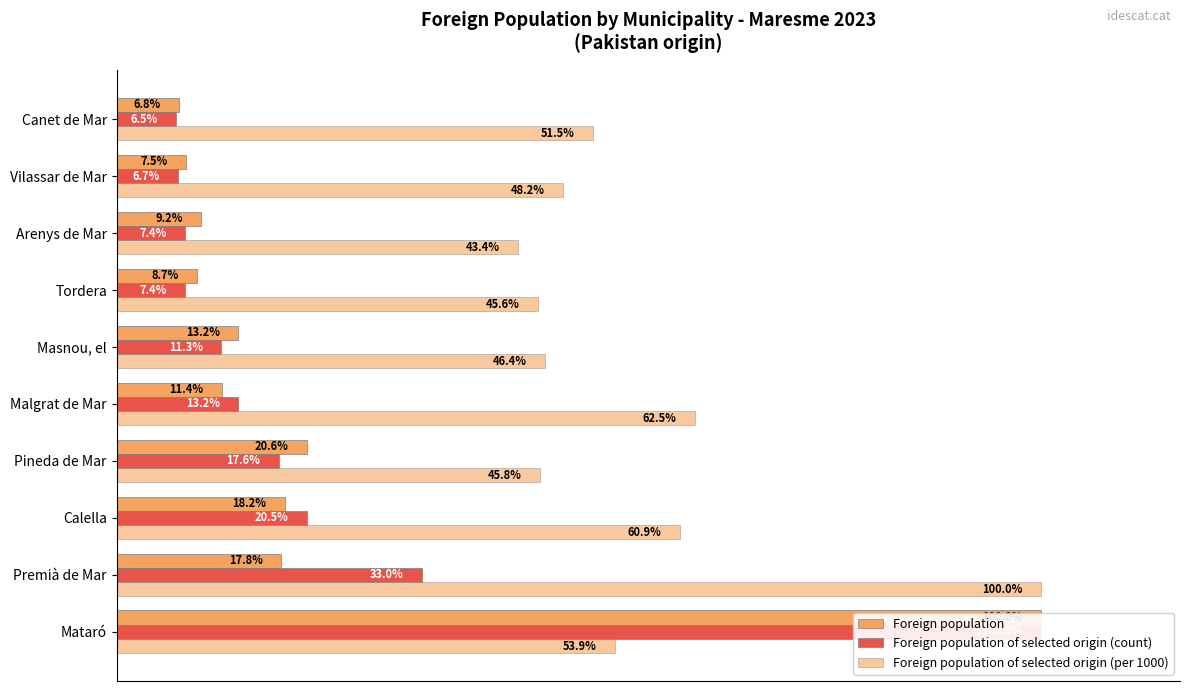

True or false: Foreign population has a value of 8.5 at Masnou, el.

False